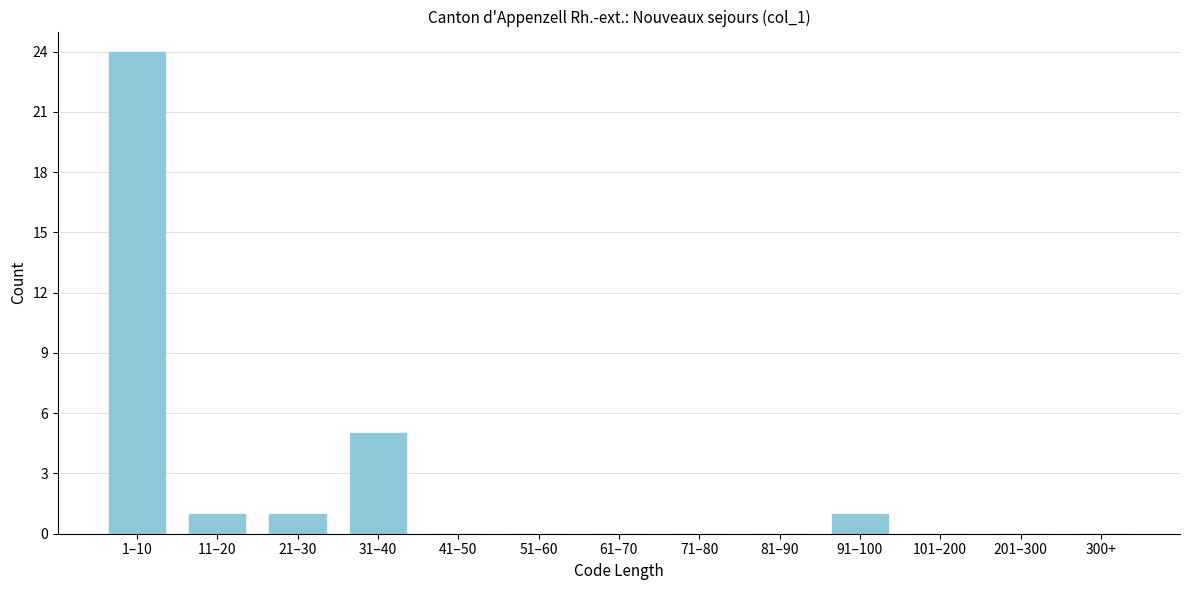

Reading left to right, extract all data points from this chart.

1–10=24	11–20=1	21–30=1	31–40=5	41–50=0	51–60=0	61–70=0	71–80=0	81–90=0	91–100=1	101–200=0	201–300=0	300+=0